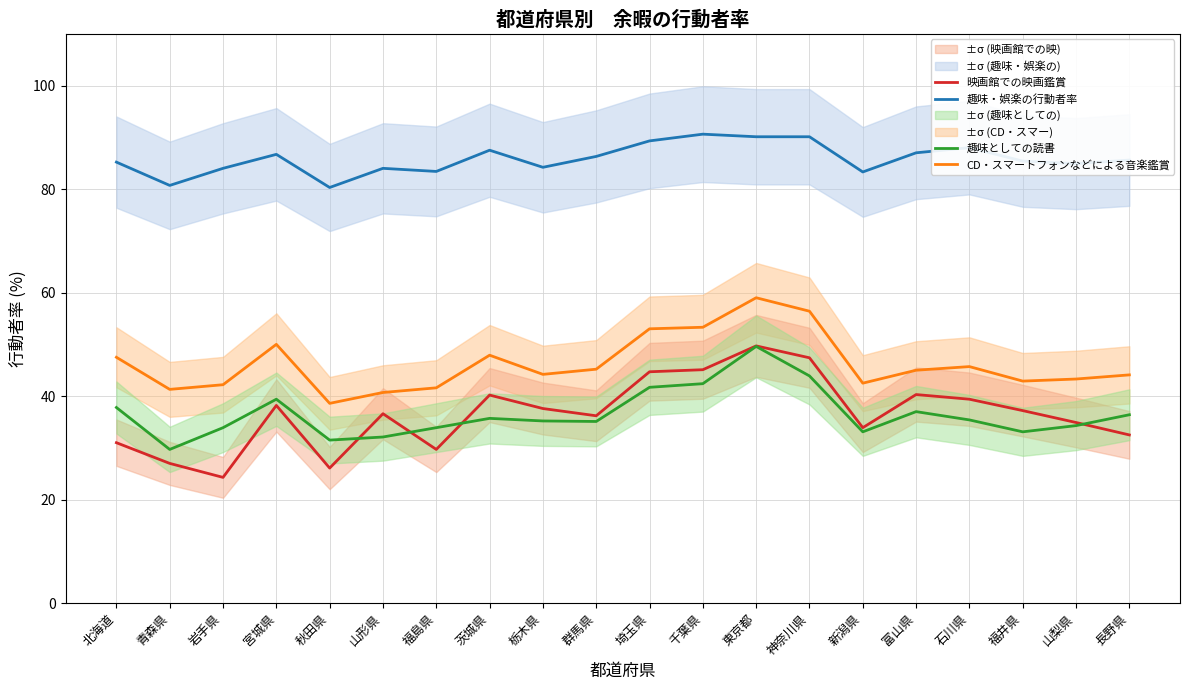

What is the value of the 趣味としての読書 point at the 18th from the left?

33.1